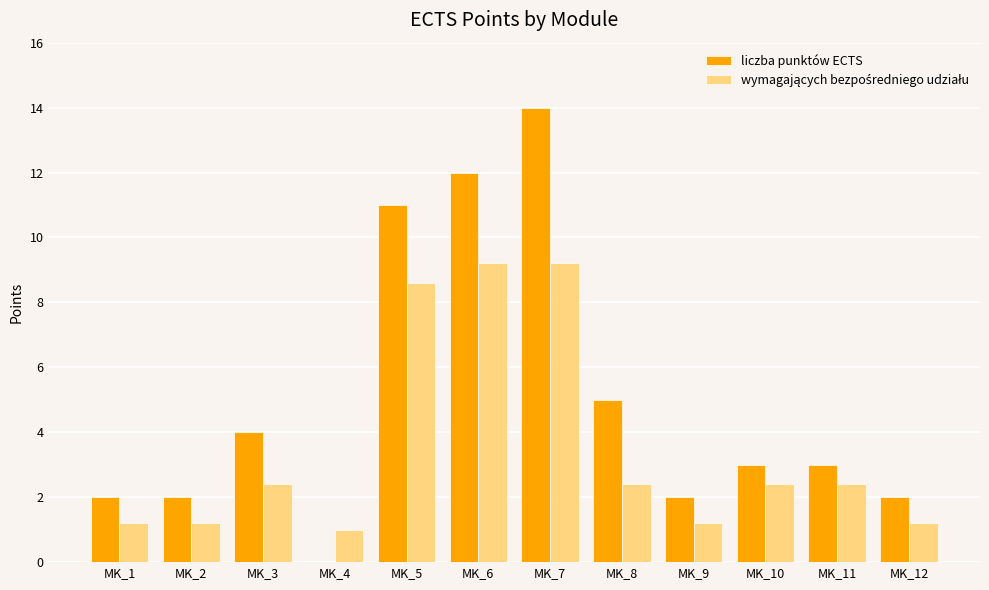

What is the sum of all liczba punktów ECTS values?

60.0